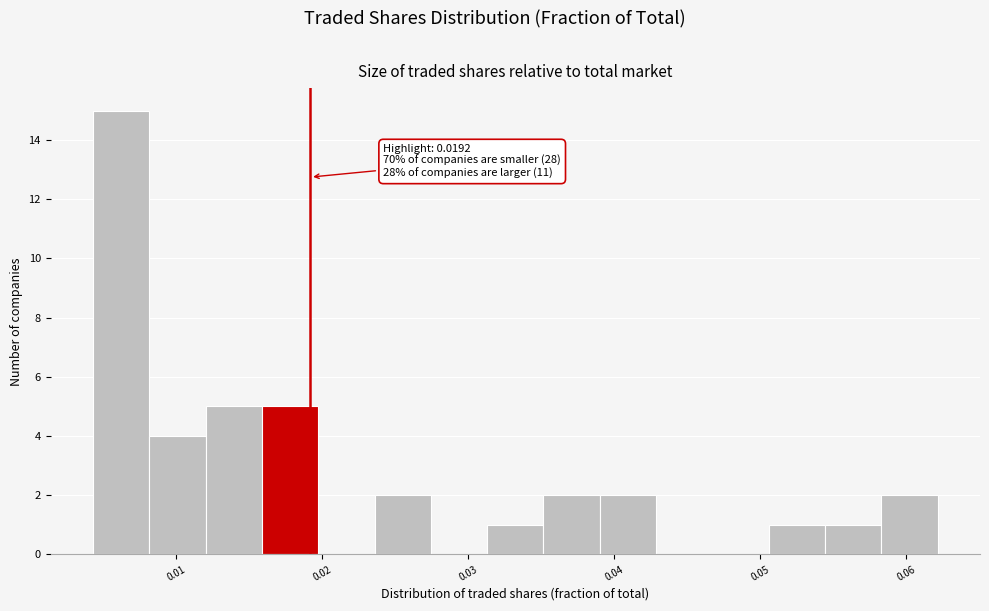

Read against the x-axis, roughly where is the centre of the tallest bar?

0.006